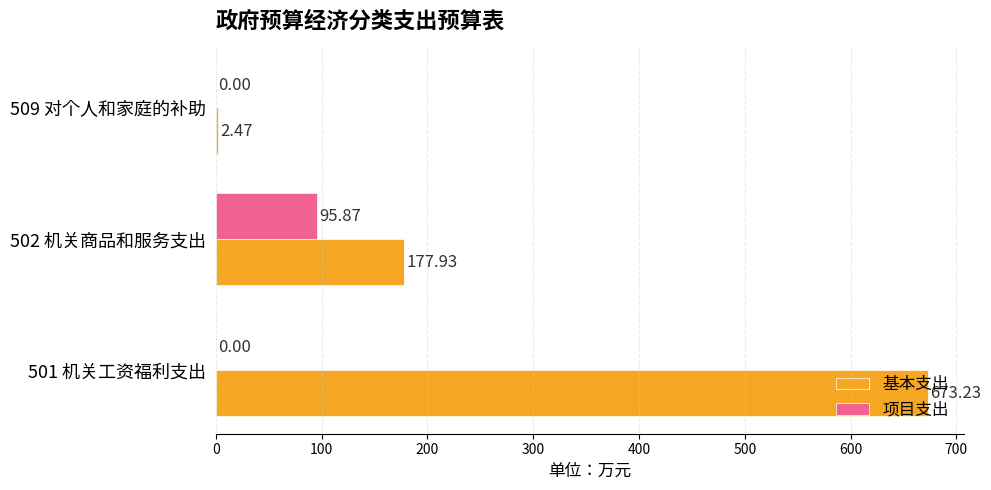

What is the sum of all 项目支出 values?

95.9